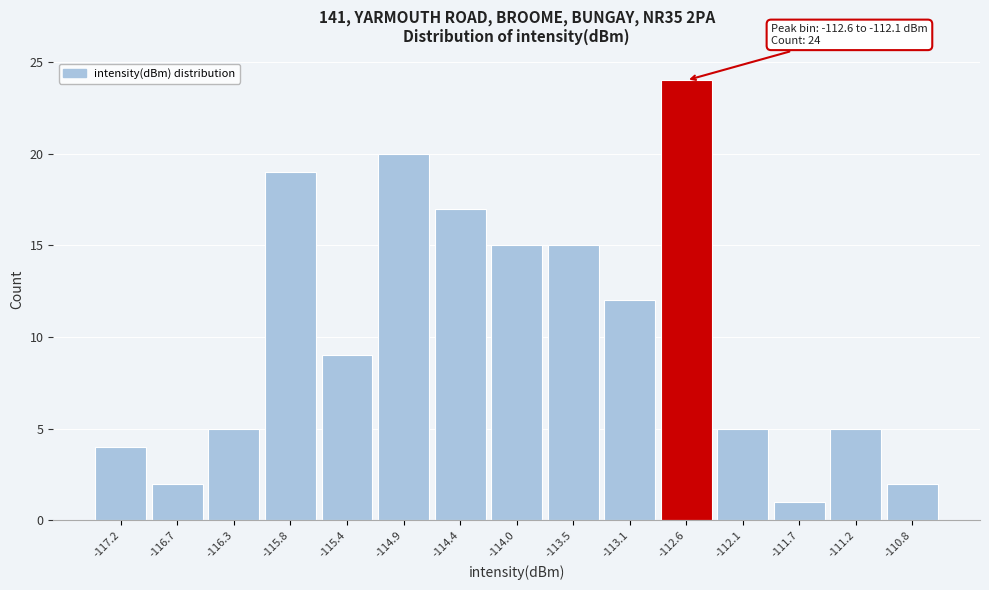

Reading left to right, extract all data points from this chart.

-117.2=4	-116.7=2	-116.3=5	-115.8=19	-115.4=9	-114.9=20	-114.4=17	-114.0=15	-113.5=15	-113.1=12	-112.6=24	-112.1=5	-111.7=1	-111.2=5	-110.8=2